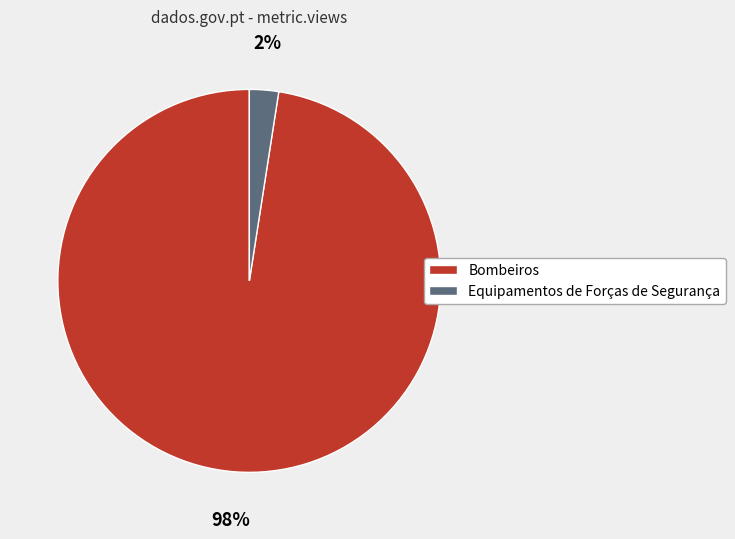

Does any single category account for the majority?

Yes